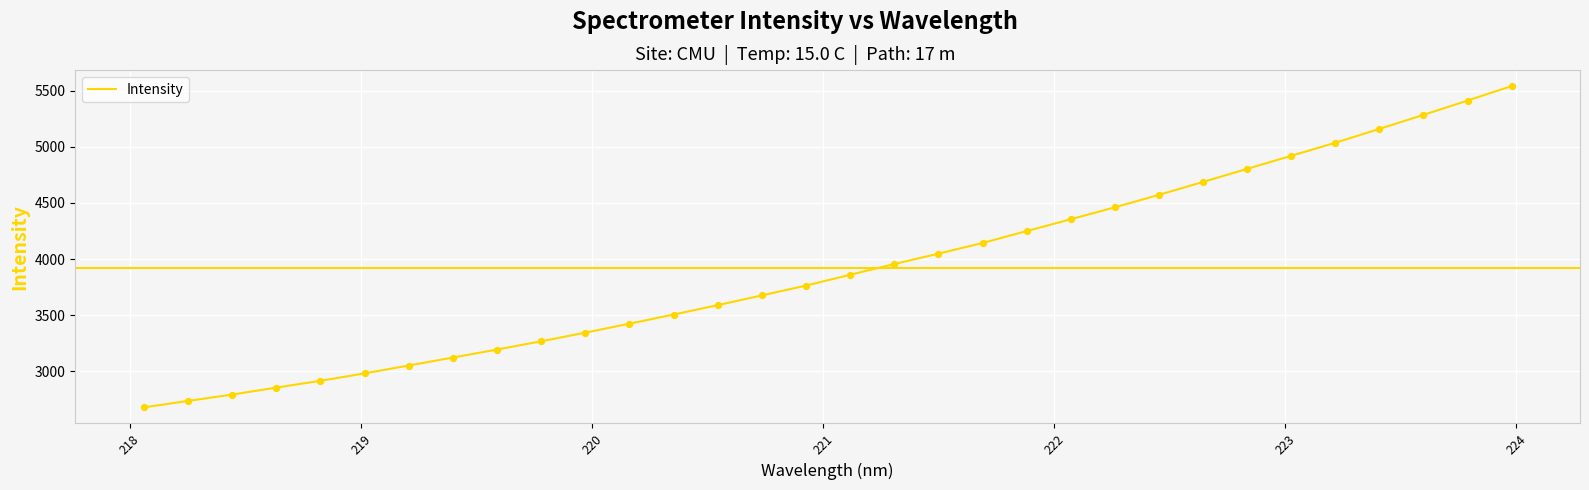

What is the greatest value displayed?

5539.5